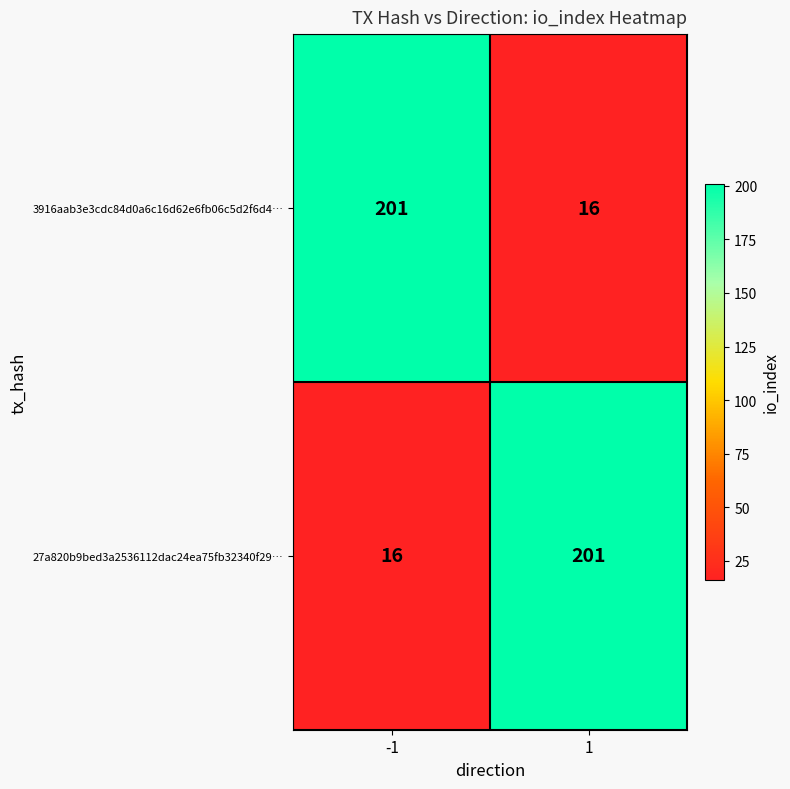

At -1, list the series in order from largest to smallest.

3916aab3e3cdc84d0a6c16d62e6fb06c5d2f6d4…, 27a820b9bed3a2536112dac24ea75fb32340f29…